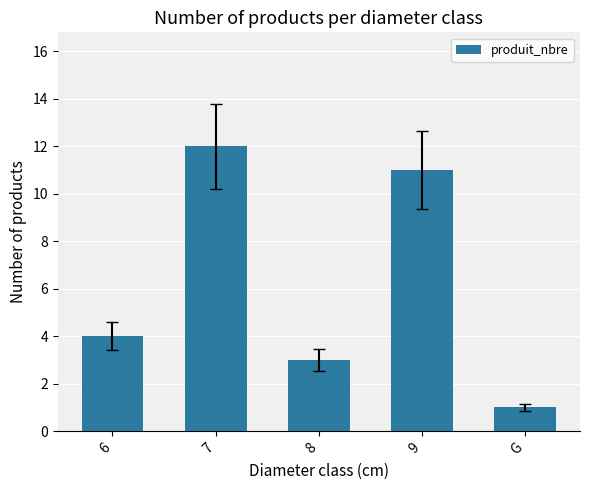

List the labels in order of value, largest first.

7, 9, 6, 8, G